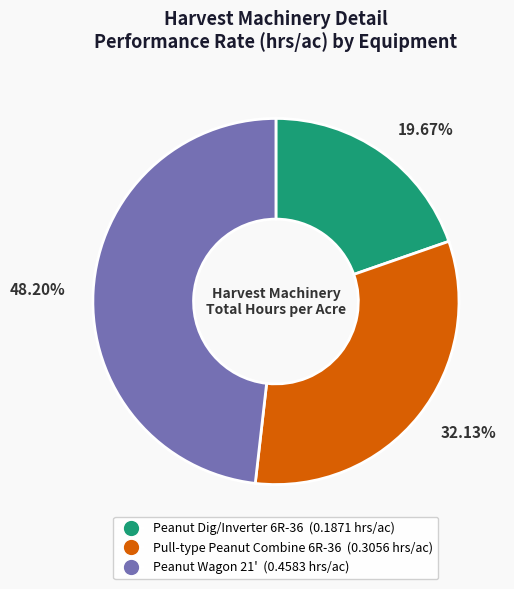

How much of the chart is everything except Peanut Wagon 21'?

51.8%